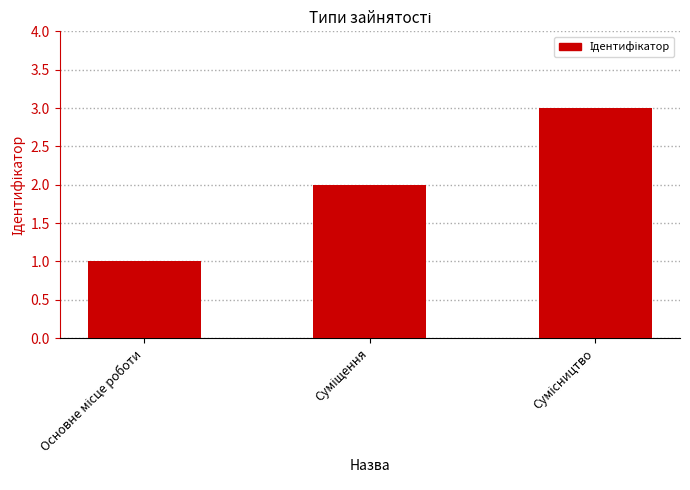

What is the greatest value displayed?

3